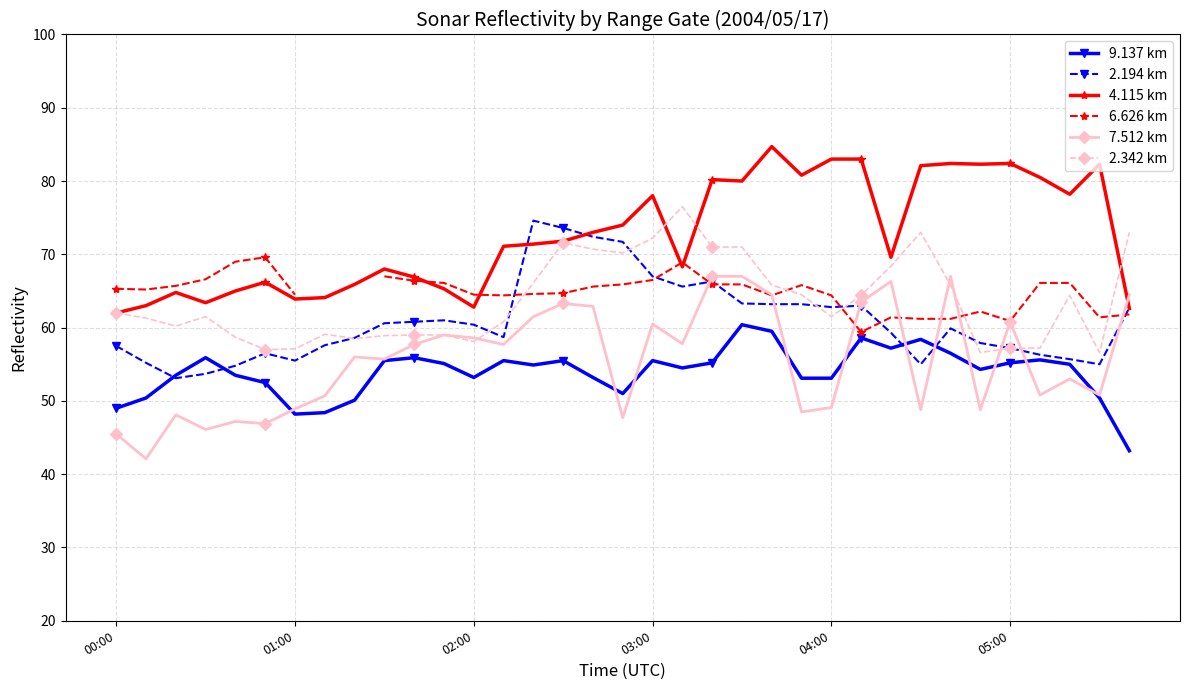

At which label does 7.512 km first exceed 56?

10